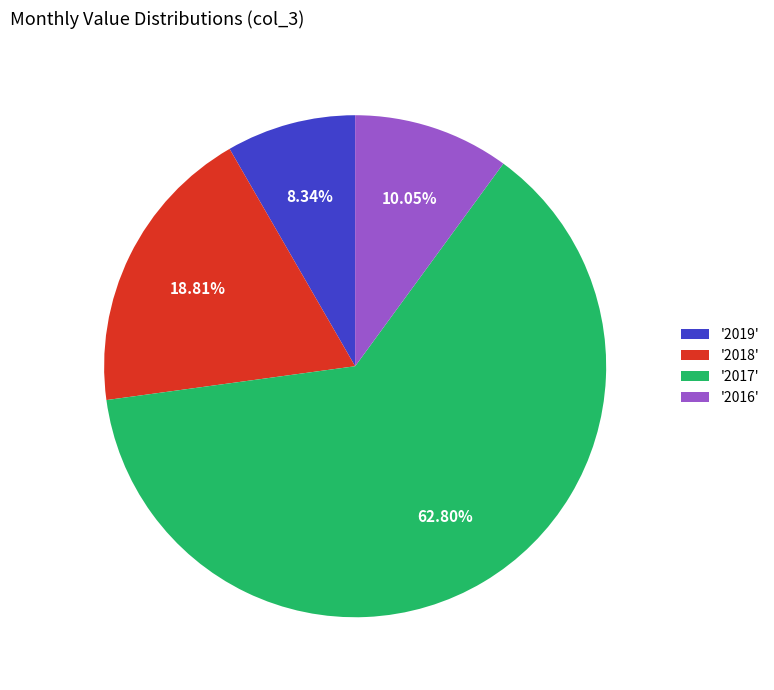

What is the majority slice?

'2017'